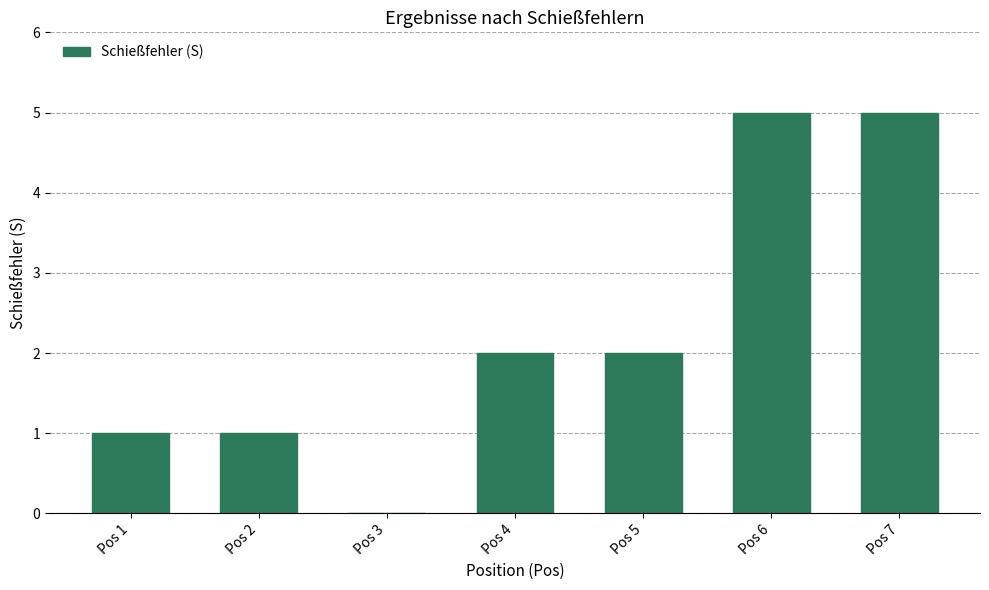

True or false: the data shows 2 at Pos 5.

True